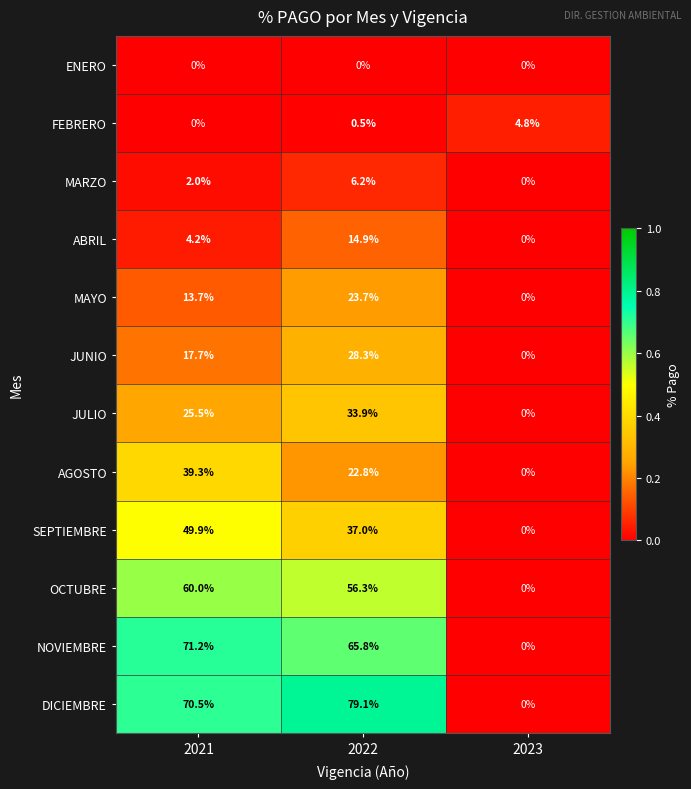

List the series in order of their peak value, lowest first.

ENERO, FEBRERO, MARZO, ABRIL, MAYO, JUNIO, JULIO, AGOSTO, SEPTIEMBRE, OCTUBRE, NOVIEMBRE, DICIEMBRE